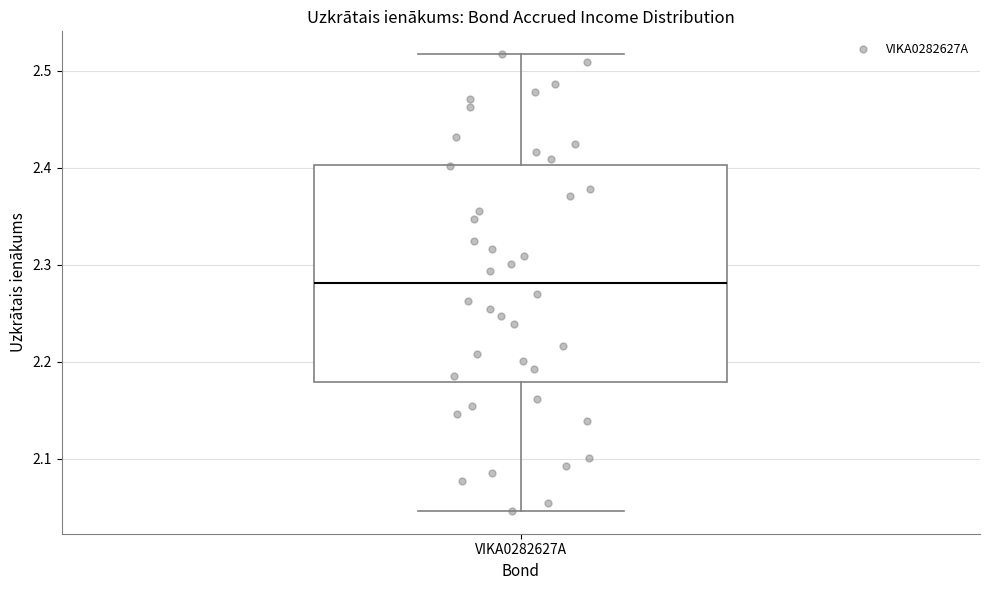

Where is the lower edge of the box for VIKA0282627A on the y-axis? The values are not printed on the chart, so give them approximately, as read against the axis.

2.18